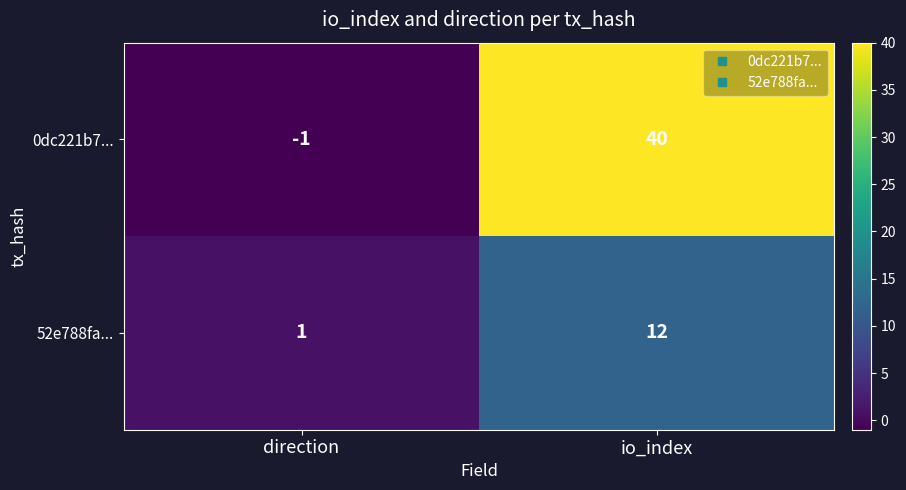

The value of 52e788fa... at direction is 1. True or false?

True